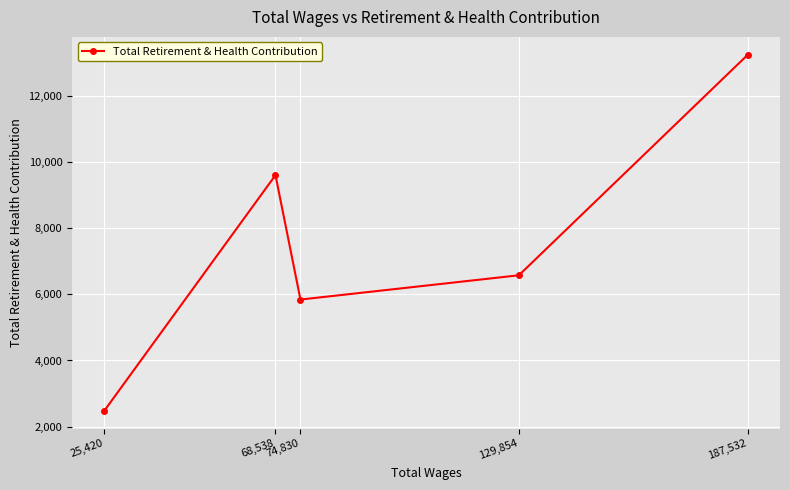

What is the label of the 1st point from the right?

187,532